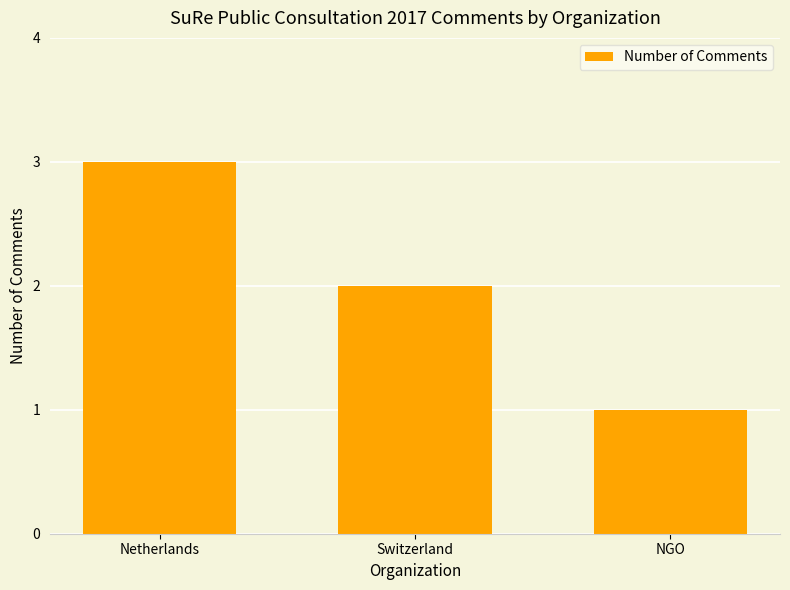

What is the difference between the maximum and minimum values?

2